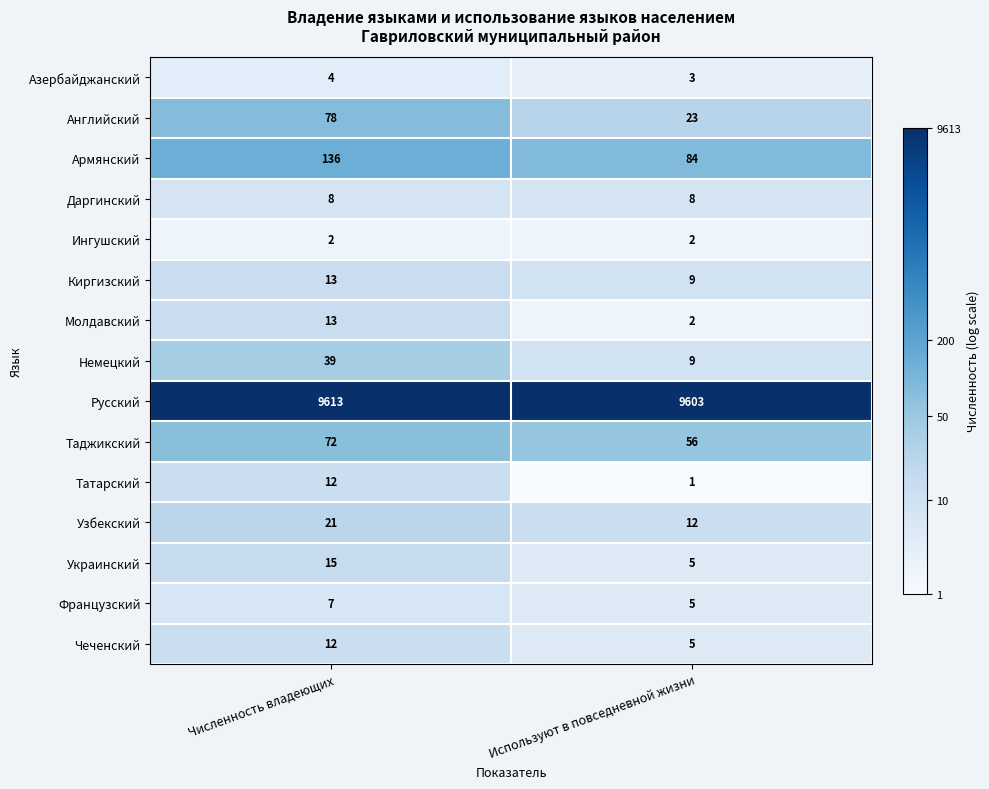

What is the total value across all series at Используют в повседневной жизни?

9827